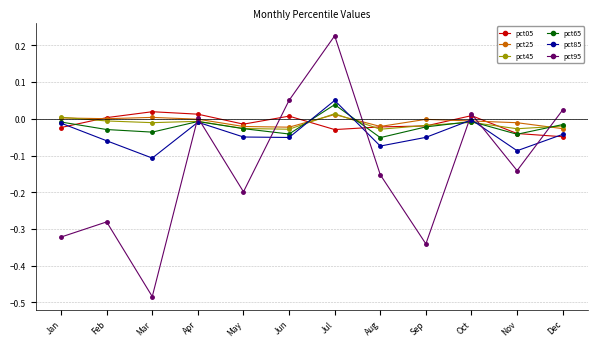

True or false: pct05 has more than 2 interior local peaks.

True